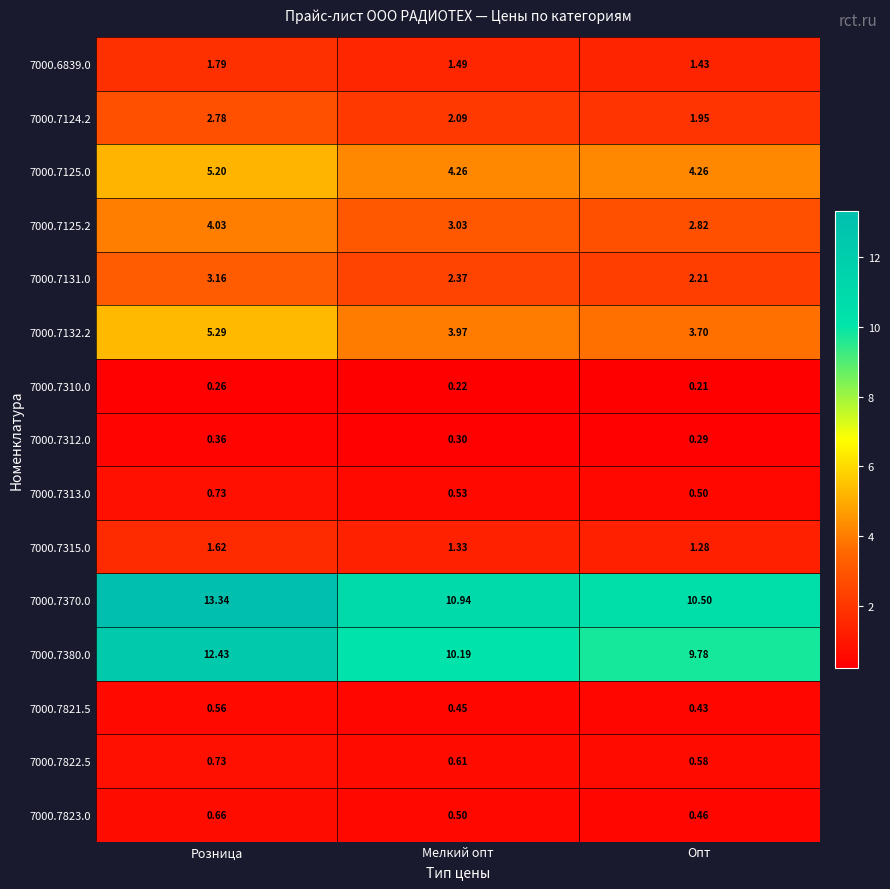

Which category has the lowest value in the 7000.6839.0 series?

Опт